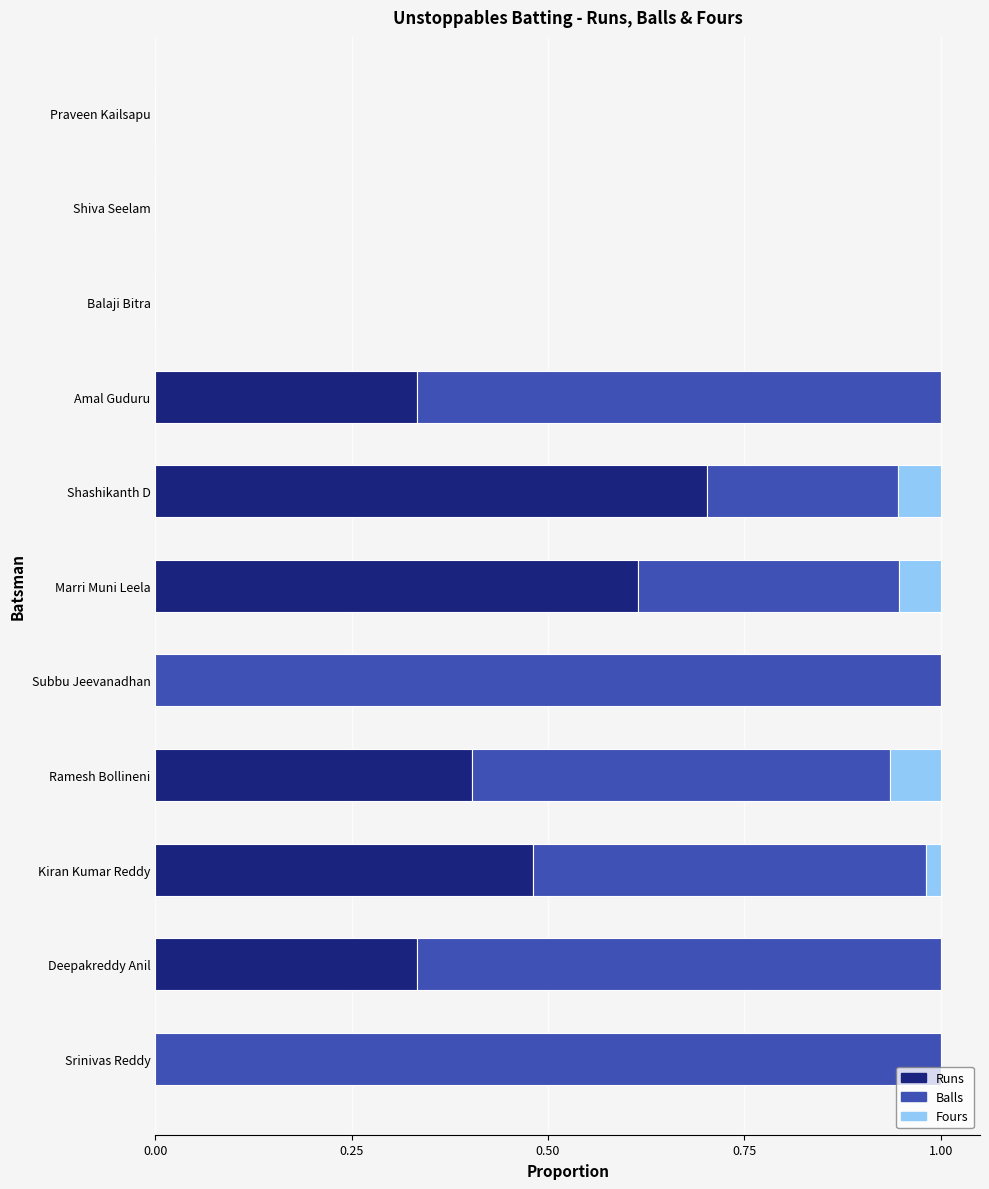

What is the total value across all series at Subbu Jeevanadhan?

1.0